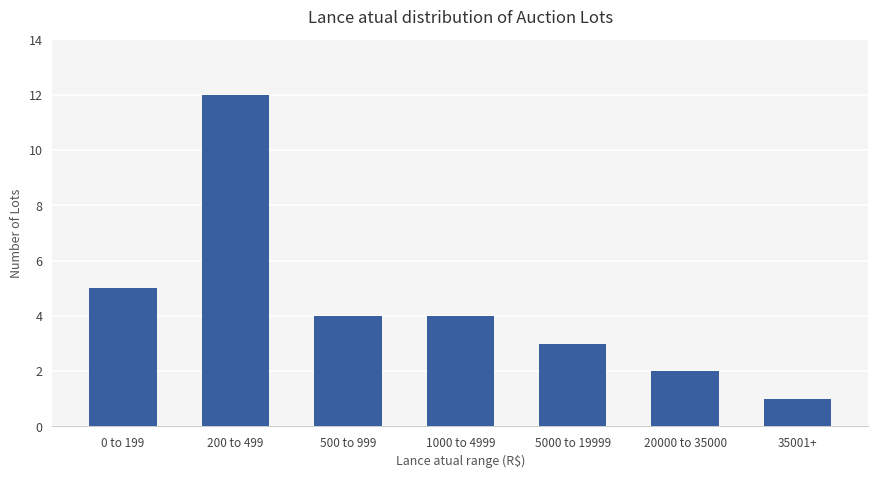

The chart shows a value of 3 at 20000 to 35000. True or false?

False